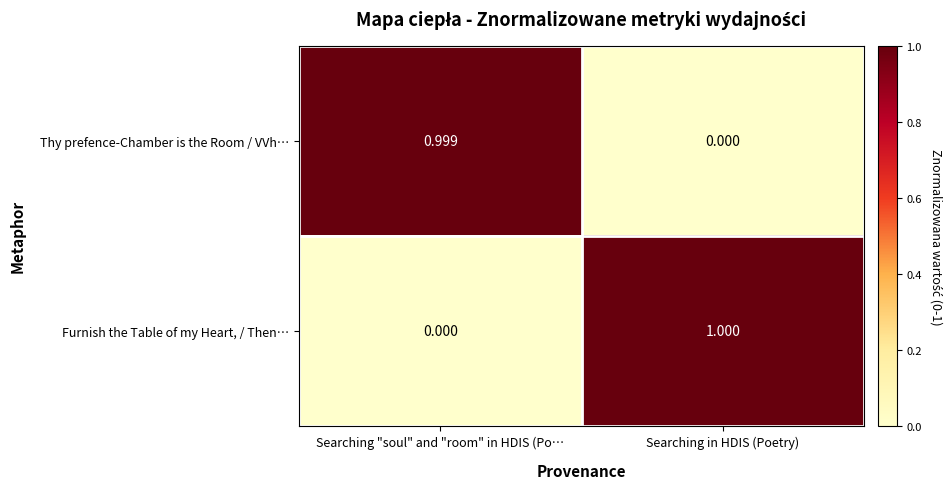

At Searching "soul" and "room" in HDIS (Po…, list the series in order from smallest to largest.

Furnish the Table of my Heart, / Then…, Thy prefence-Chamber is the Room / VVh…